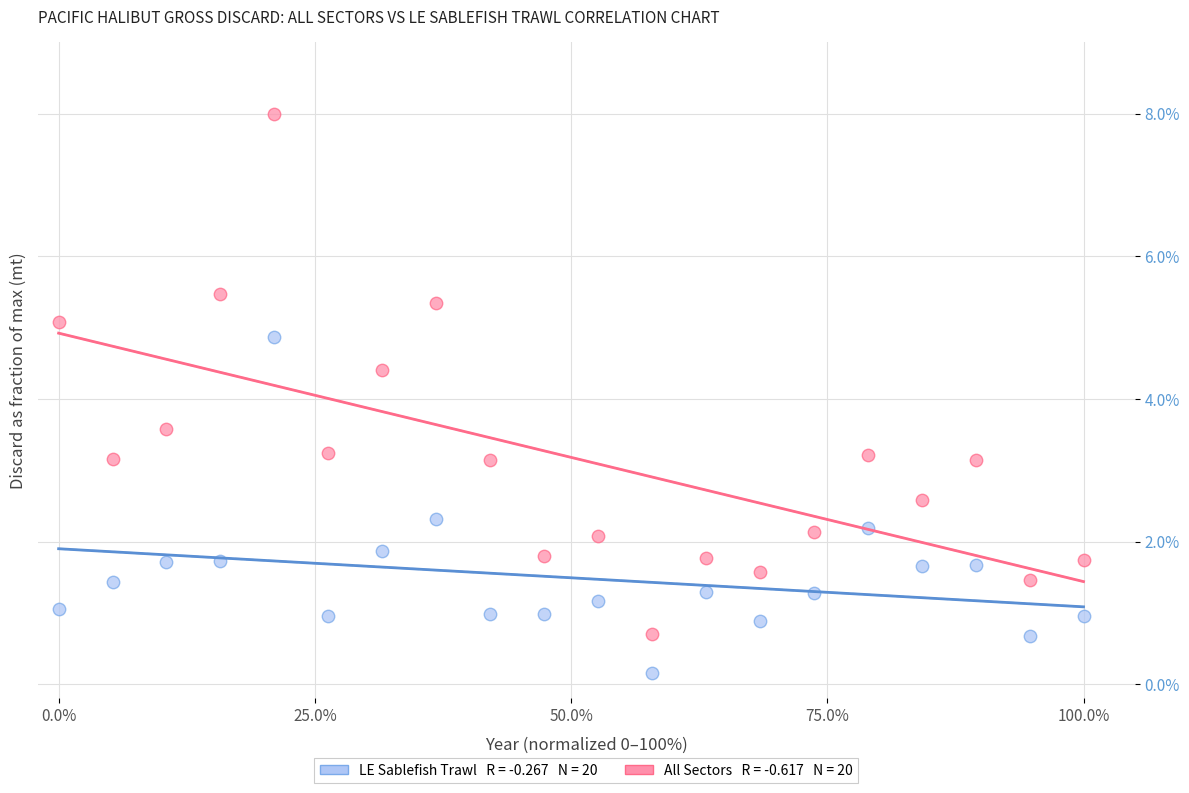

Across all data points, what is the range of Y values (max minus min)?

7.8